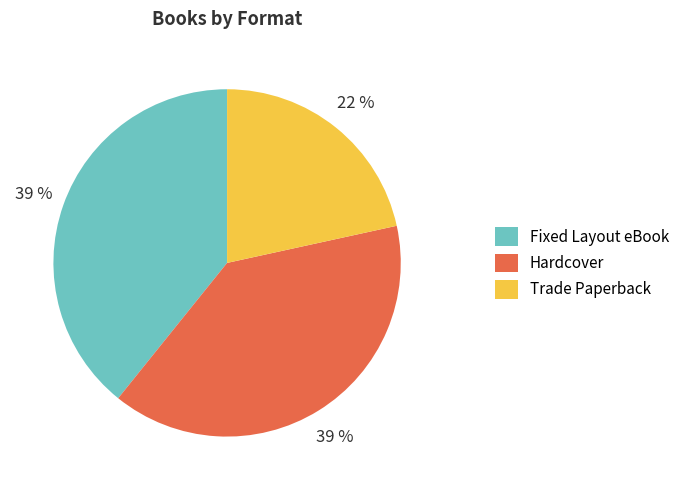

Does any single category account for the majority?

No